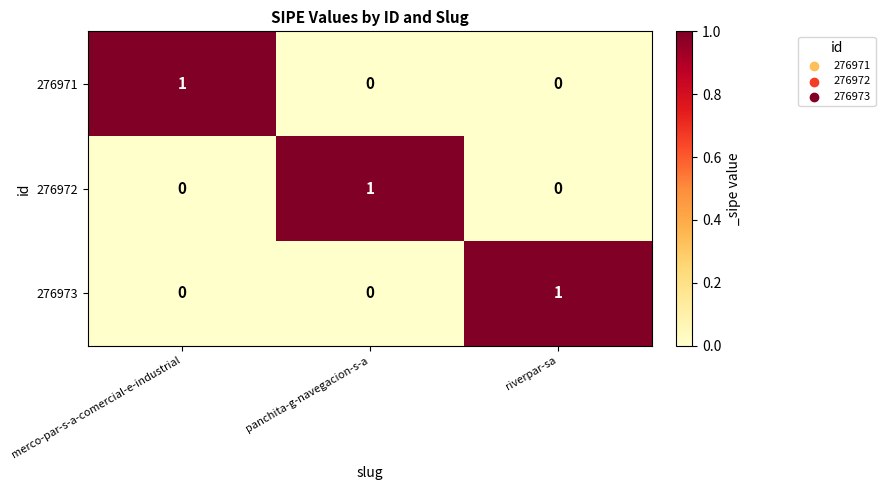

What is the total value across all series at riverpar-sa?

1